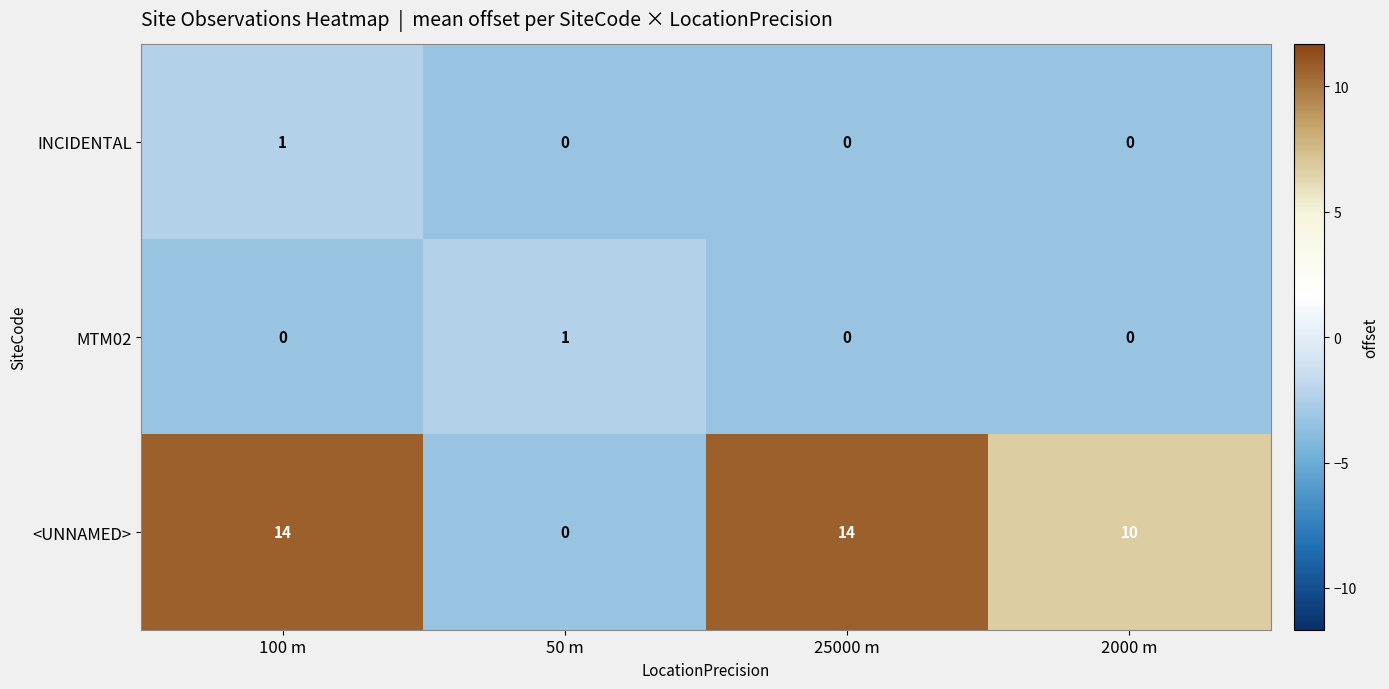

At which label is <UNNAMED> closest to 7?

2000 m